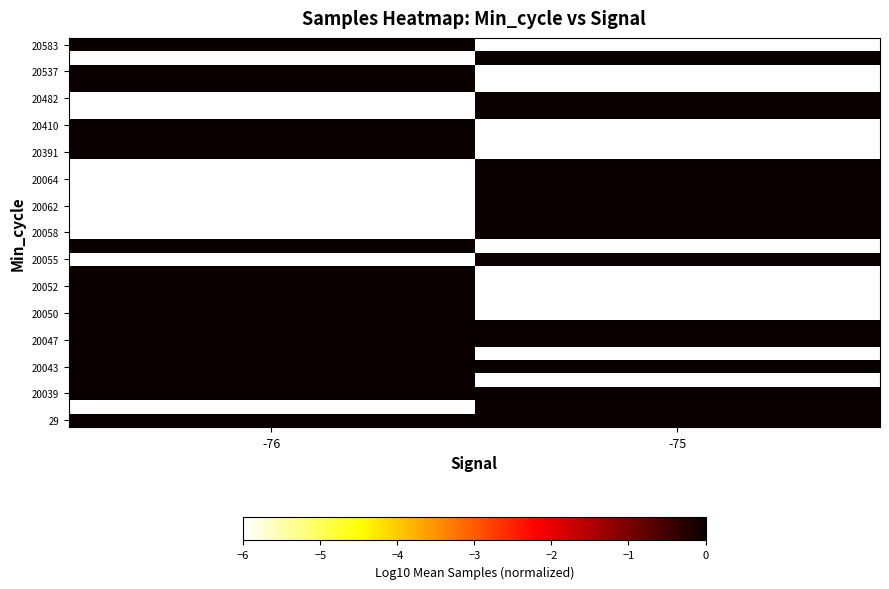

Which series changed the most between -76 and -75?

20047